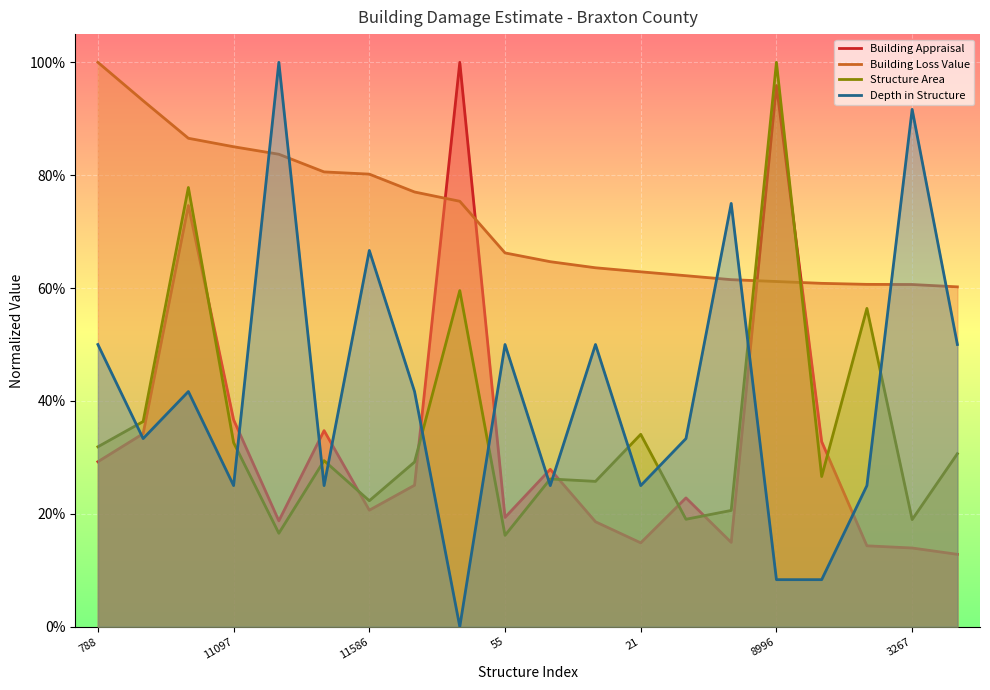

What is the average value of the Structure Area series?

0.4